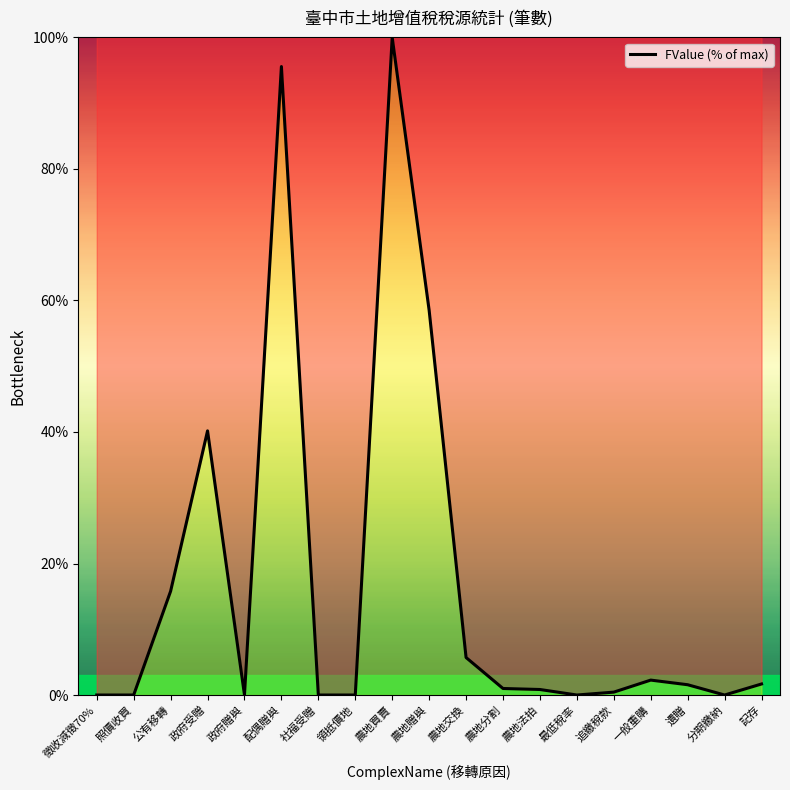

Does the chart display data point markers on the line(s)?

No